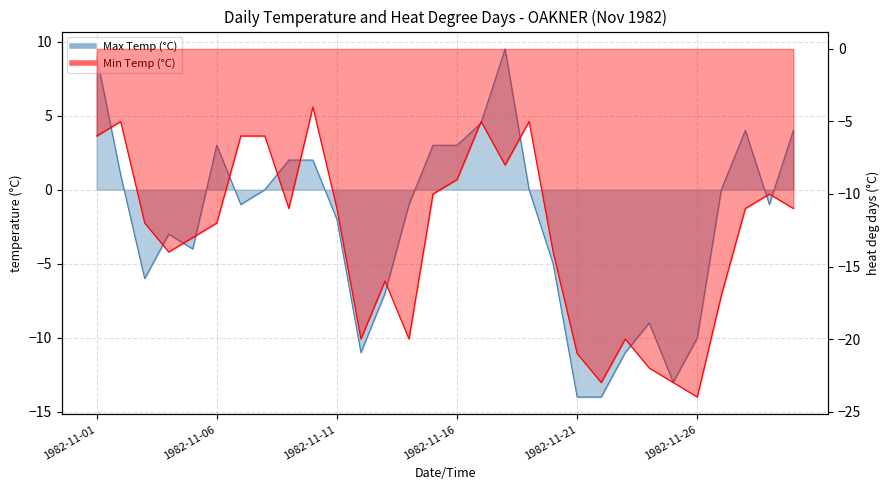

What is the difference between the highest and lowest values at 1982-11-21?

7.0